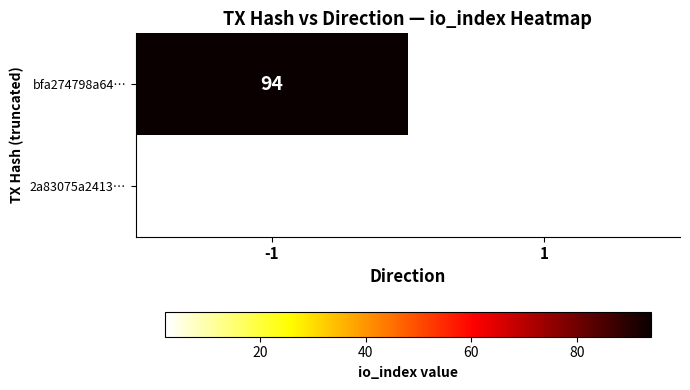

The value of 2a83075a2413… at 1 is 2. True or false?

True